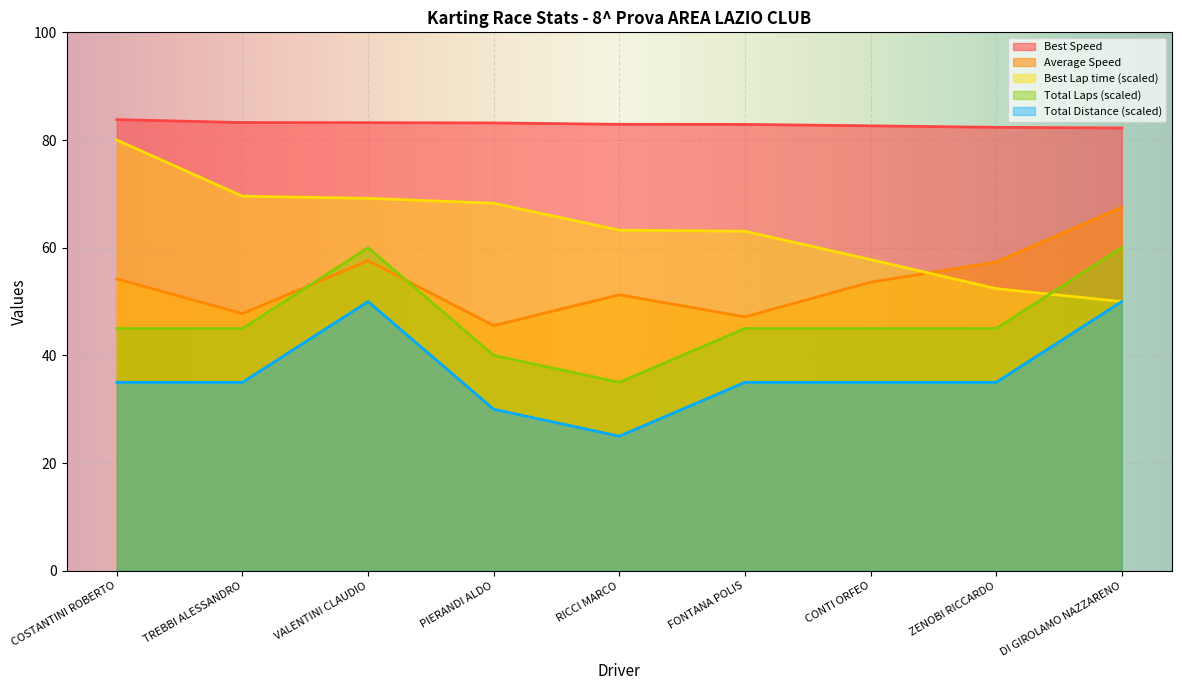

True or false: Total Distance and Best Speed cross at least once.

False